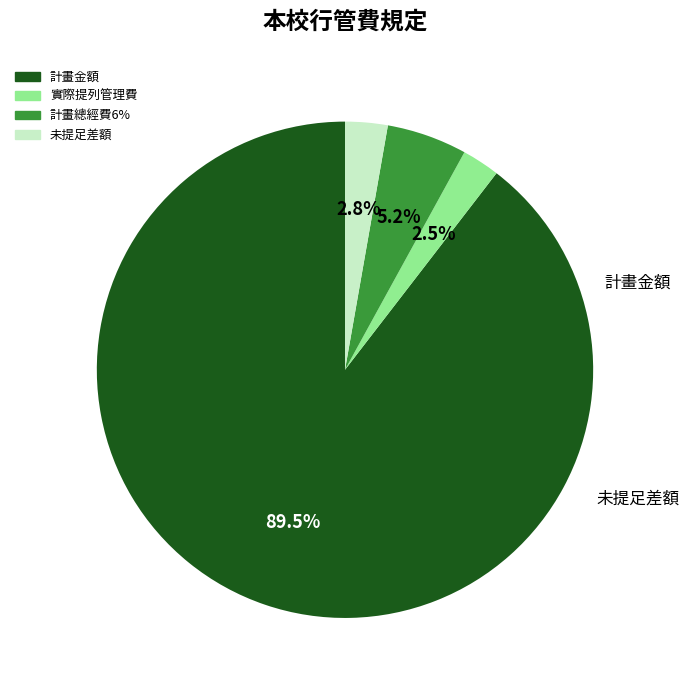

To the nearest percent, what is the difference between the 計畫金額 and 計畫總經費6% slice percentages?

84%